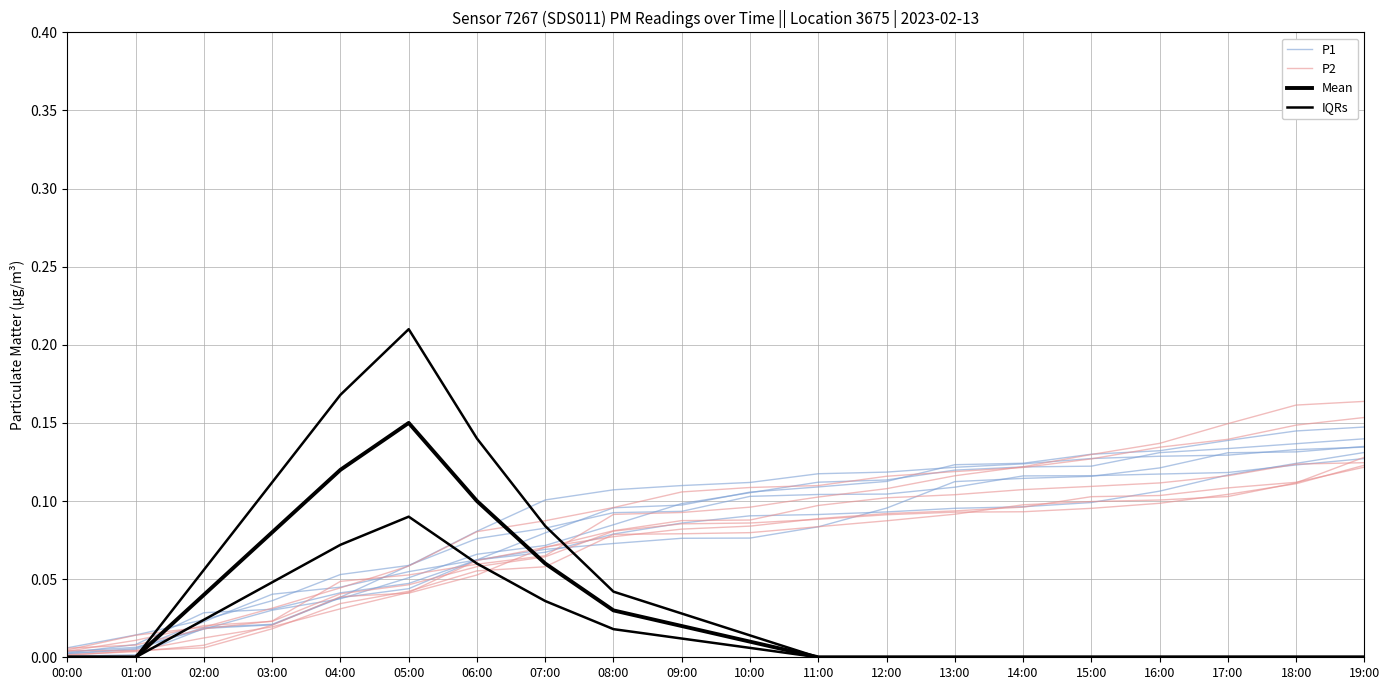

Is it true that IQRs equals 0.0 at 12:00?

True